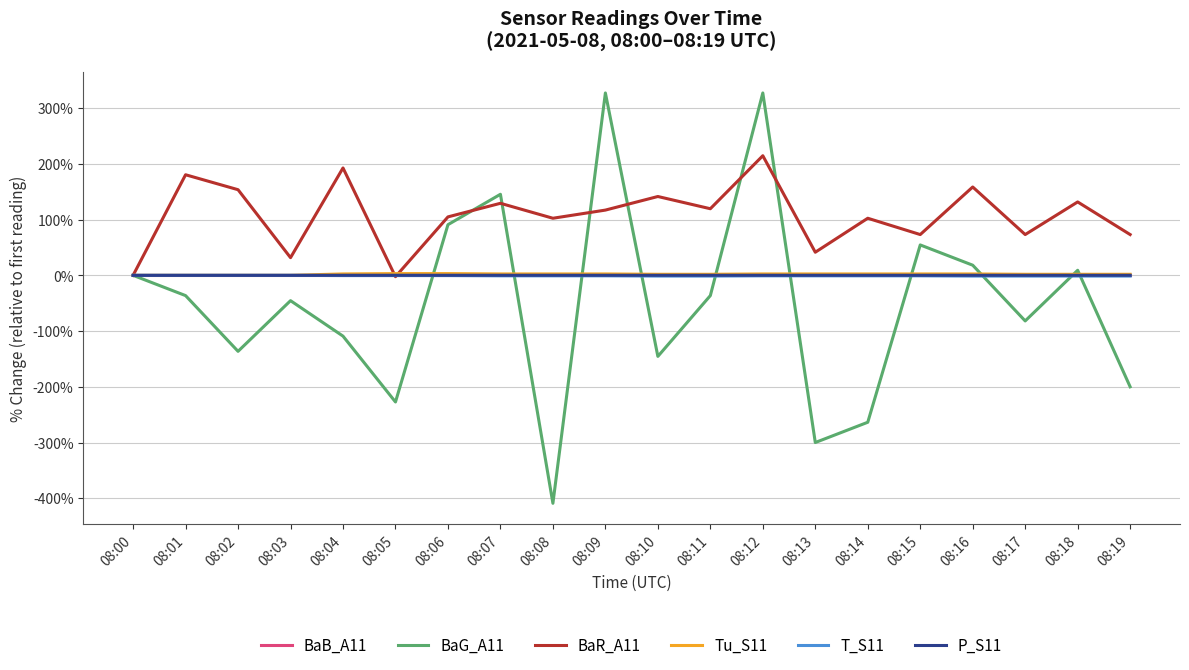

Which series has the largest range (max minus min)?

BaG_A11